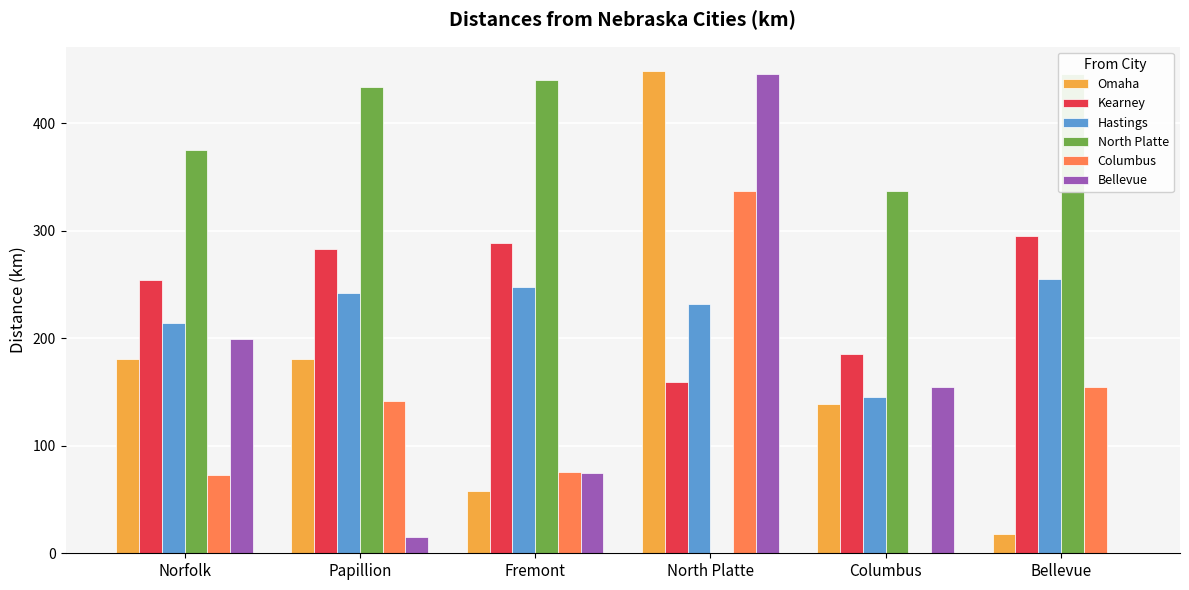

Rank the categories by Columbus value from highest to lowest.

North Platte, Bellevue, Papillion, Fremont, Norfolk, Columbus